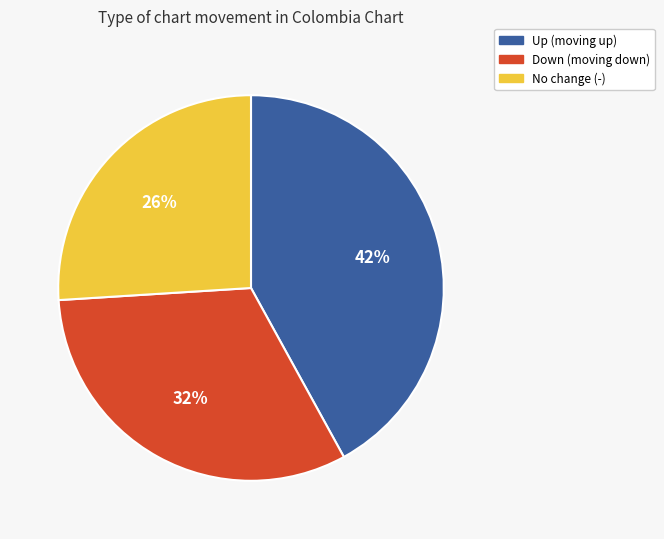

To the nearest percent, what is the average slice percentage?

33%